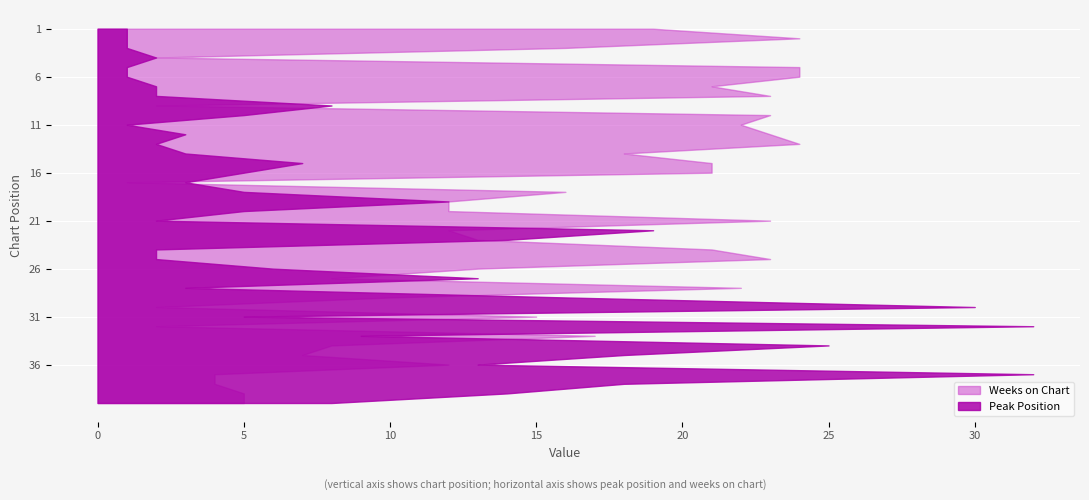

Reading left to right, extract all data points from this chart.

Peak Position: 1	1	1	2	1	1	2	2	8	5	1	3	2	3	7	5	3	5	12	5	2	19	14	2	2	6	13	3	16	30	5	32	9	25	18	13	32	18	14	8
Weeks on Chart: 19	24	16	2	24	24	21	23	2	23	22	23	24	18	21	21	1	16	12	12	23	12	13	21	23	13	8	22	10	2	15	2	17	8	7	12	4	4	5	5